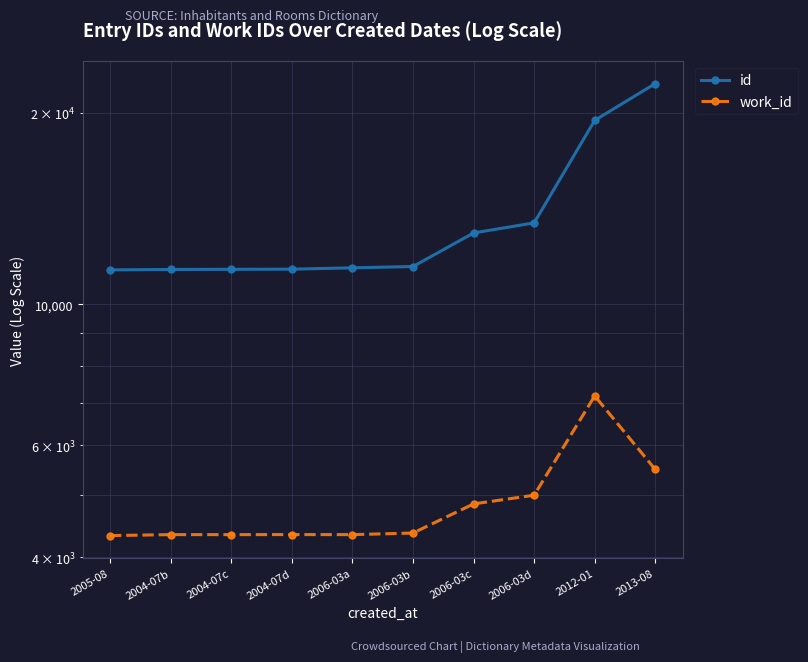

What is the spread (max minus min) of values at 2006-03a?

7069